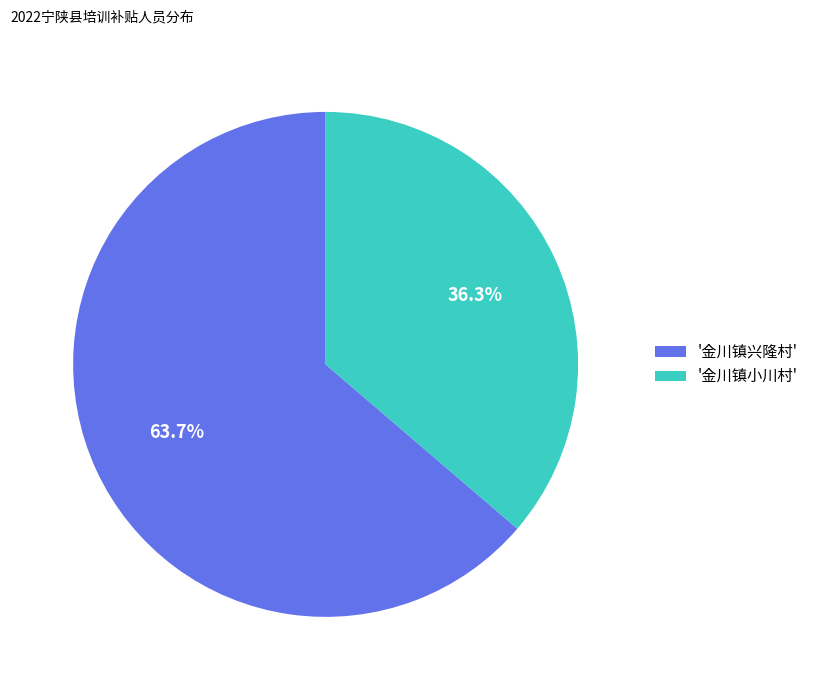

Is '金川镇兴隆村' the majority of the pie?

Yes